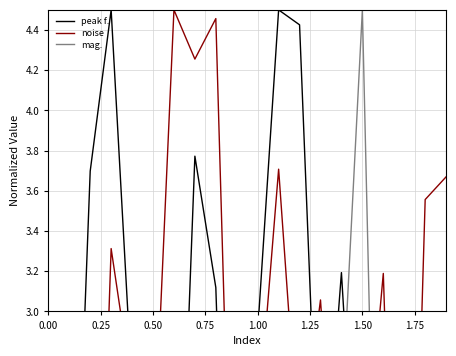

Count the number of categories in the chart.

20